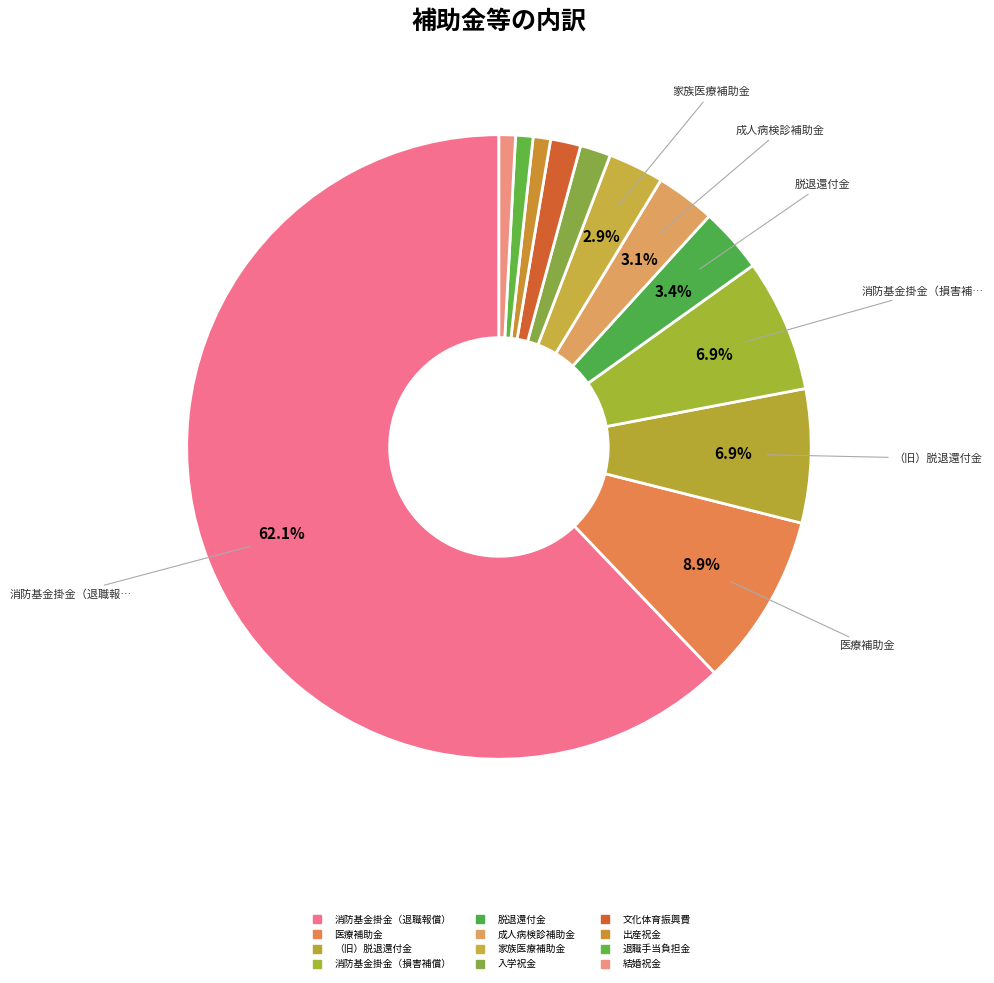

True or false: 脱退還付金 accounts for 3% of the total.

True